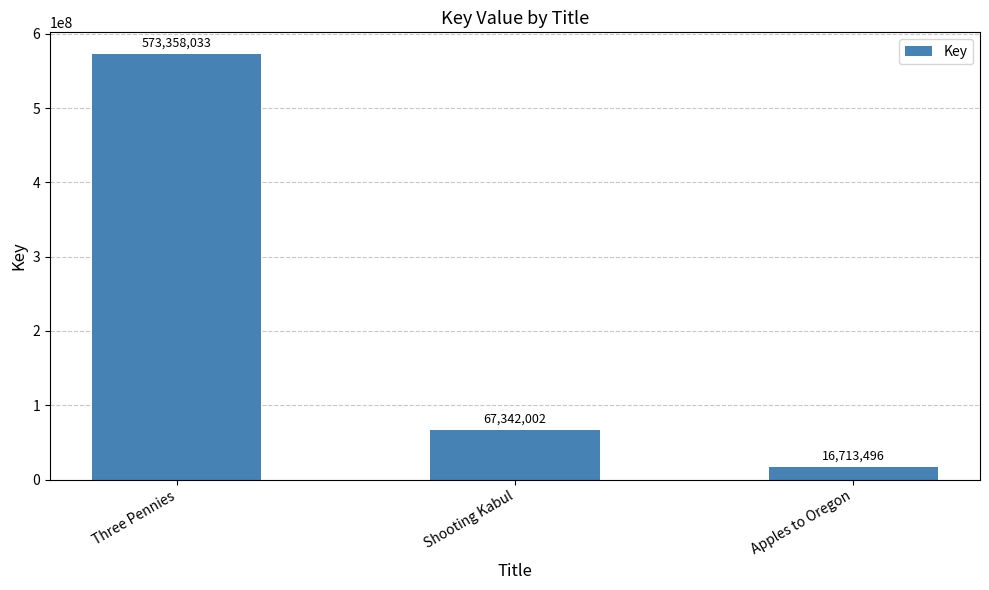

What is the label of the 2nd bar from the left?

Shooting Kabul